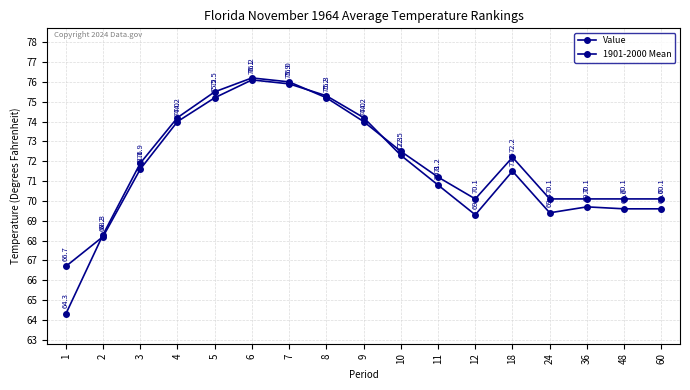

What is the difference between the highest and lowest values at 6?

0.1